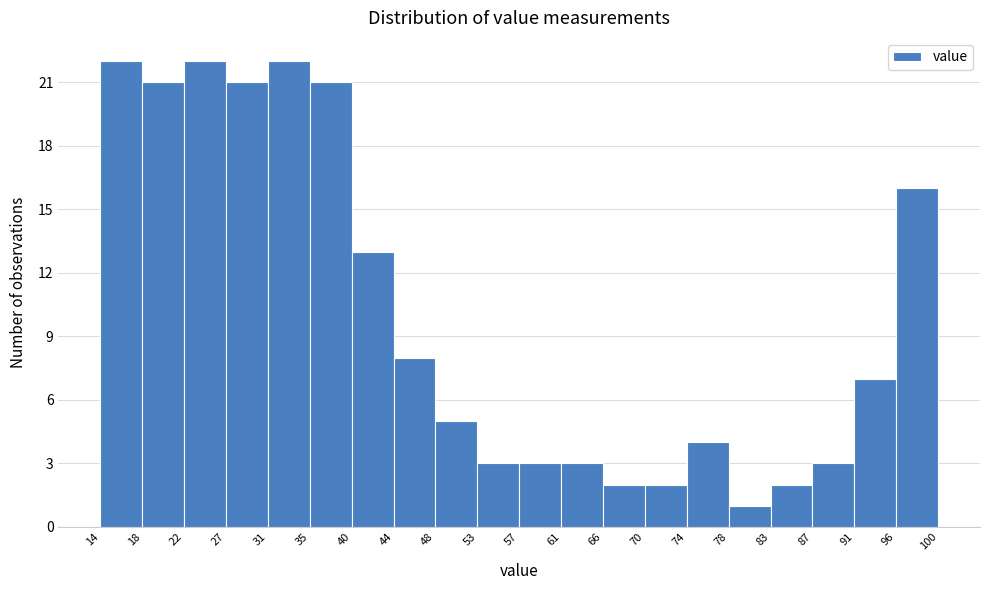

Reading left to right, transcribe this chart: for each bar, give the range it covers on the x-axis and its height. The values are not printed on the chart, so give them approximately, as read against the axis.

14 to 18: 22
18 to 22: 21
22 to 27: 22
27 to 31: 21
31 to 35: 22
35 to 40: 21
40 to 44: 13
44 to 48: 8
48 to 53: 5
53 to 57: 3
57 to 61: 3
61 to 66: 3
66 to 70: 2
70 to 74: 2
74 to 78: 4
78 to 83: 1
83 to 87: 2
87 to 91: 3
91 to 96: 7
96 to 100: 16